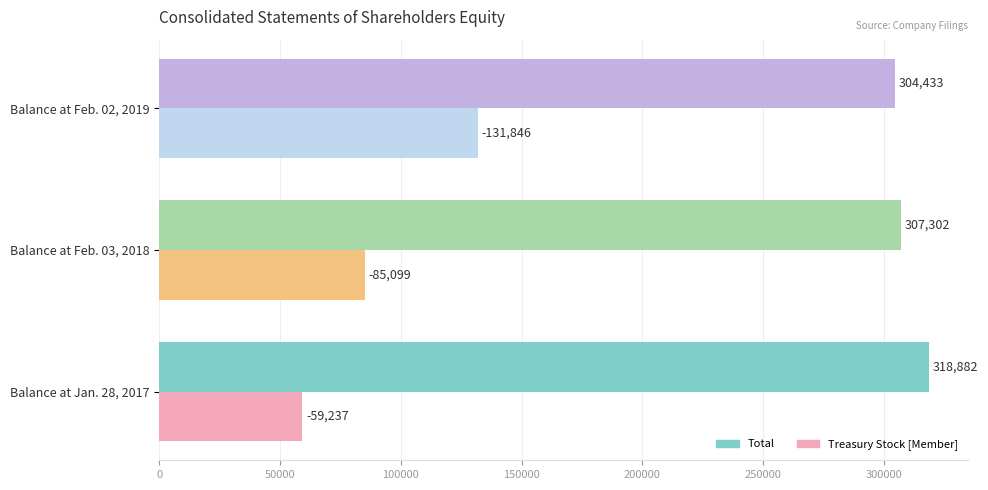

What is the sum of all Total values?

930617